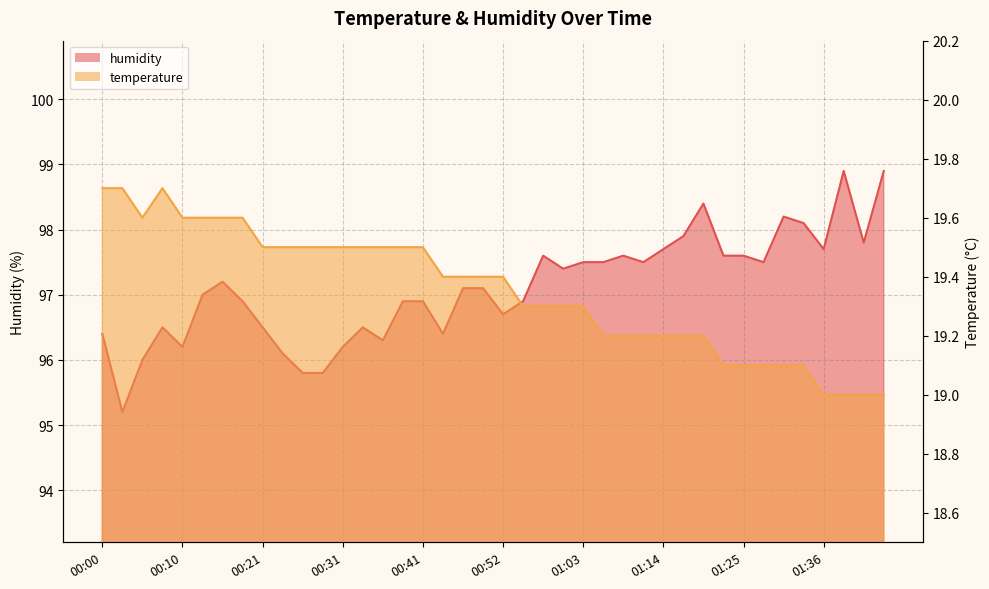

Reading right to left, transcribe all the data shown in this chart.

temperature: 19.0	19.0	19.0	19.0	19.1	19.1	19.1	19.1	19.1	19.2	19.2	19.2	19.2	19.2	19.2	19.3	19.3	19.3	19.3	19.4	19.4	19.4	19.4	19.5	19.5	19.5	19.5	19.5	19.5	19.5	19.5	19.5	19.6	19.6	19.6	19.6	19.7	19.6	19.7	19.7
humidity: 98.9	97.8	98.9	97.7	98.1	98.2	97.5	97.6	97.6	98.4	97.9	97.7	97.5	97.6	97.5	97.5	97.4	97.6	96.9	96.7	97.1	97.1	96.4	96.9	96.9	96.3	96.5	96.2	95.8	95.8	96.1	96.5	96.9	97.2	97.0	96.2	96.5	96.0	95.2	96.4